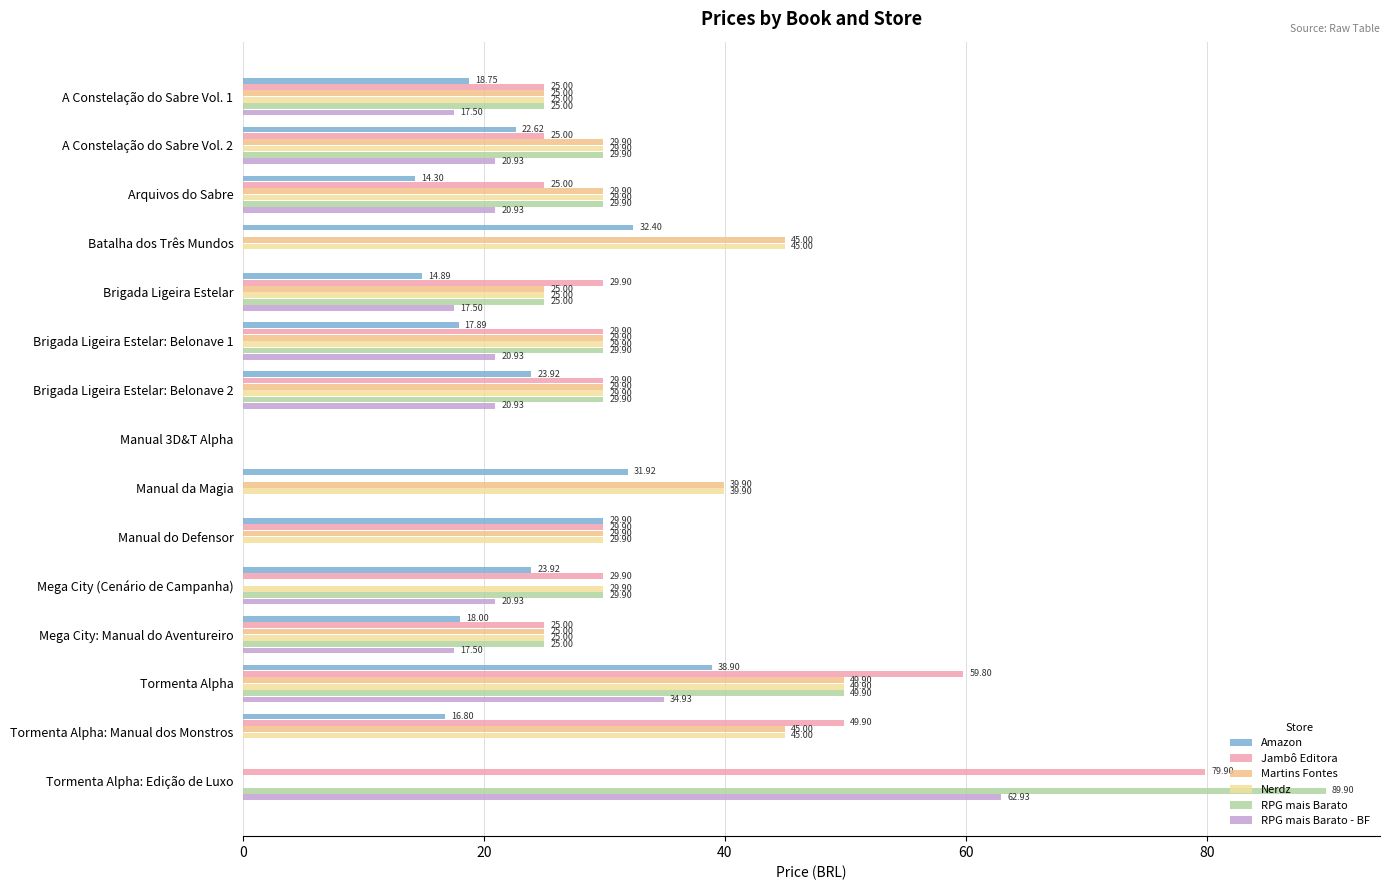

Which series has the largest range (max minus min)?

RPG mais Barato